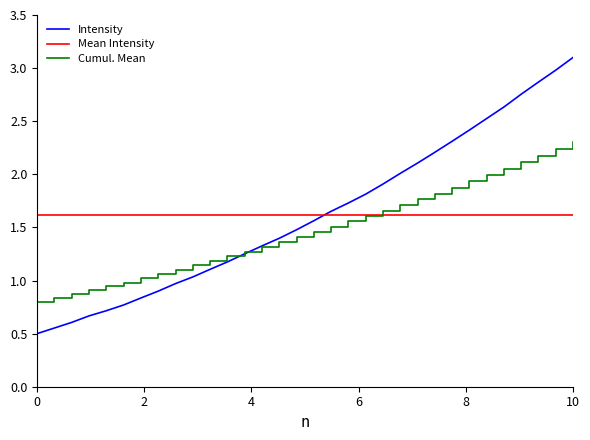

What is the highest value of the Intensity series?

3.1